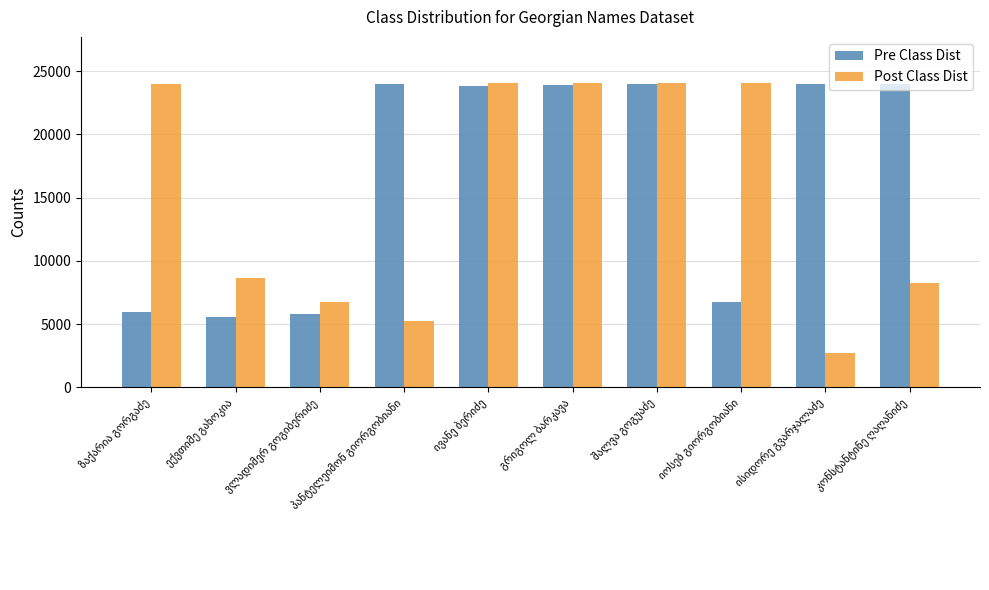

How many groups of bars are there?

10